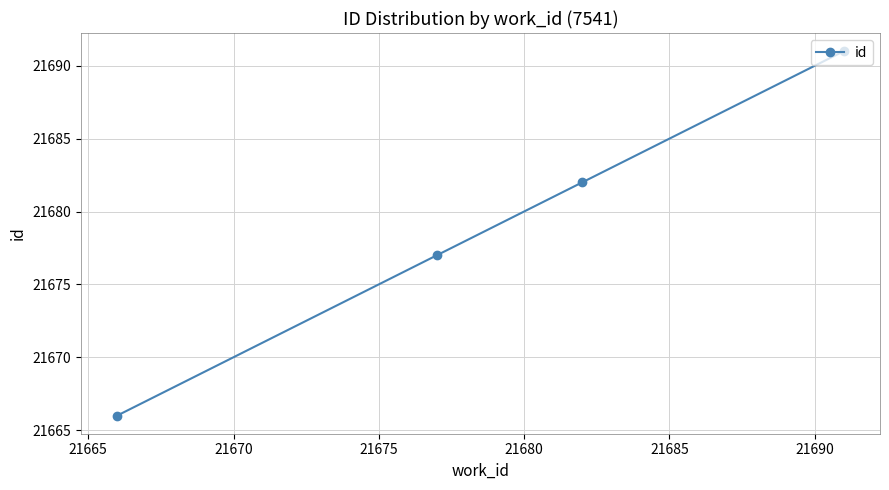

What is the value of the 1st point from the left?

21666